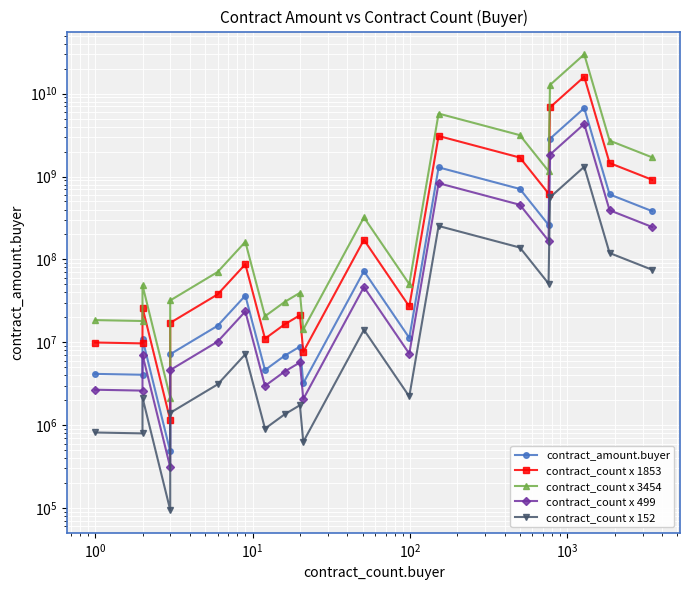

What is the label of the 5th point from the left?

$\mathdefault{10^{2}}$